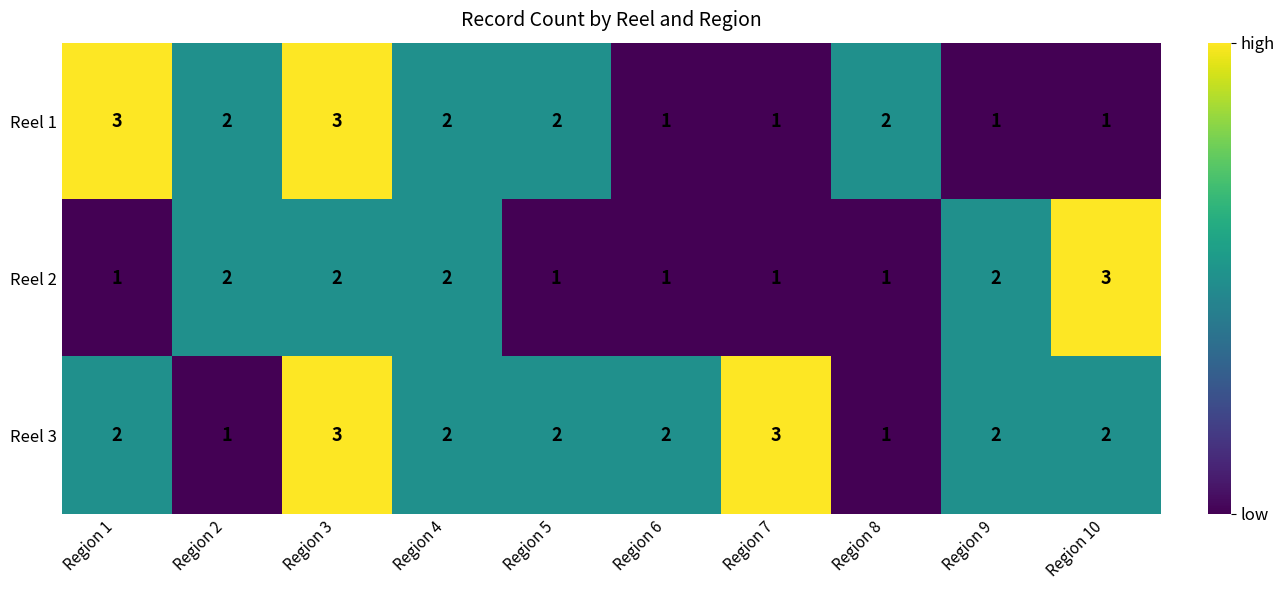

The value of Reel 2 at Region 3 is 2. True or false?

True